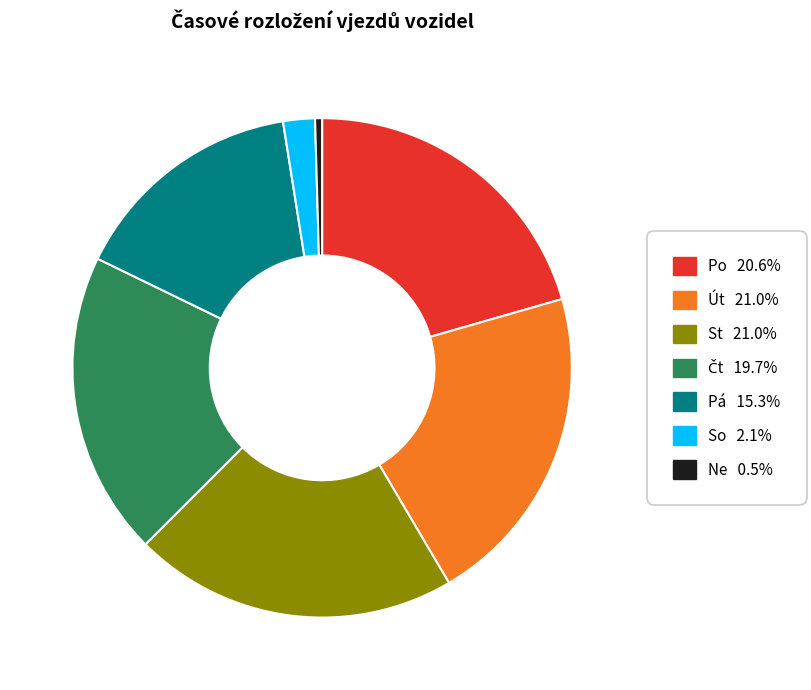

Which has a higher value, So or St?

St